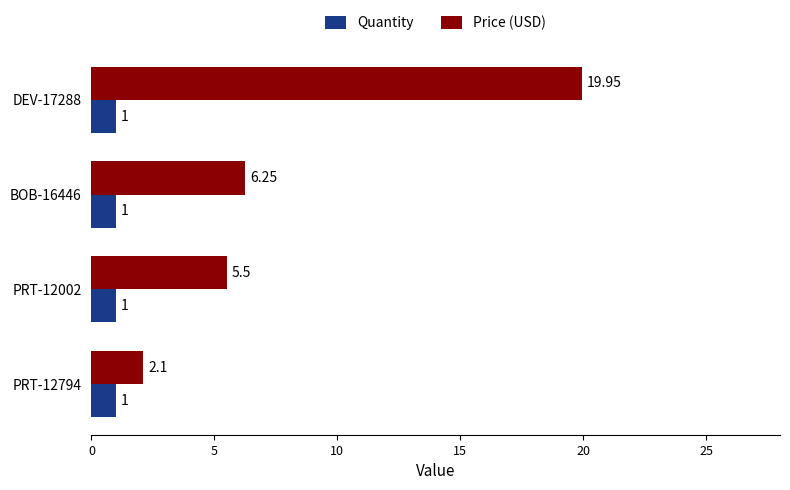

What is the sum of the Quantity values at DEV-17288 and BOB-16446?

2.0